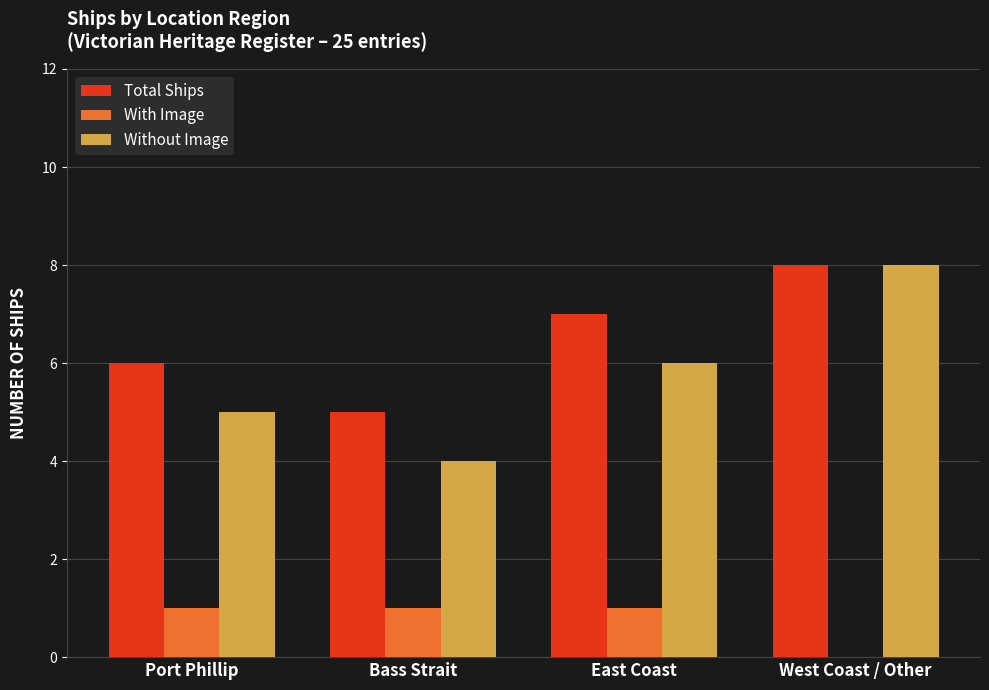

How many data points does each series have?

4